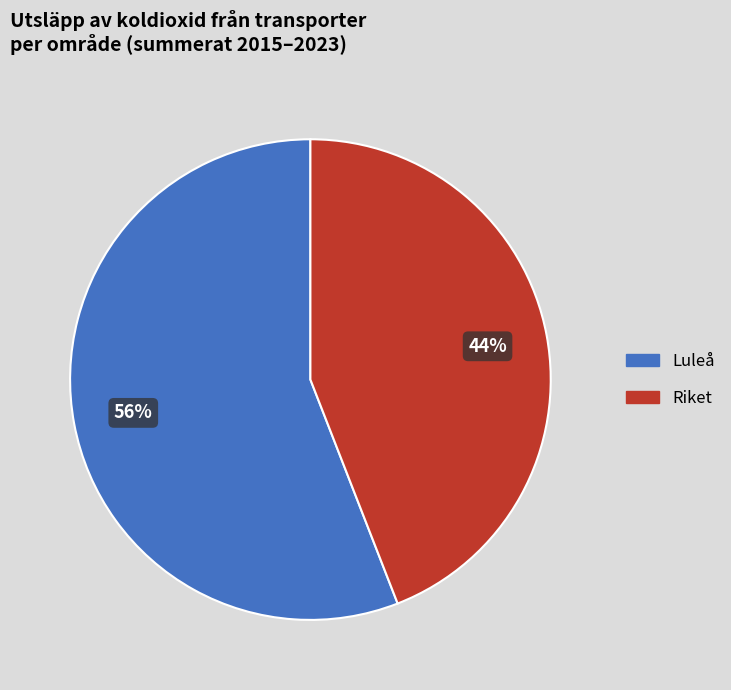

Is there a majority slice in this chart?

Yes